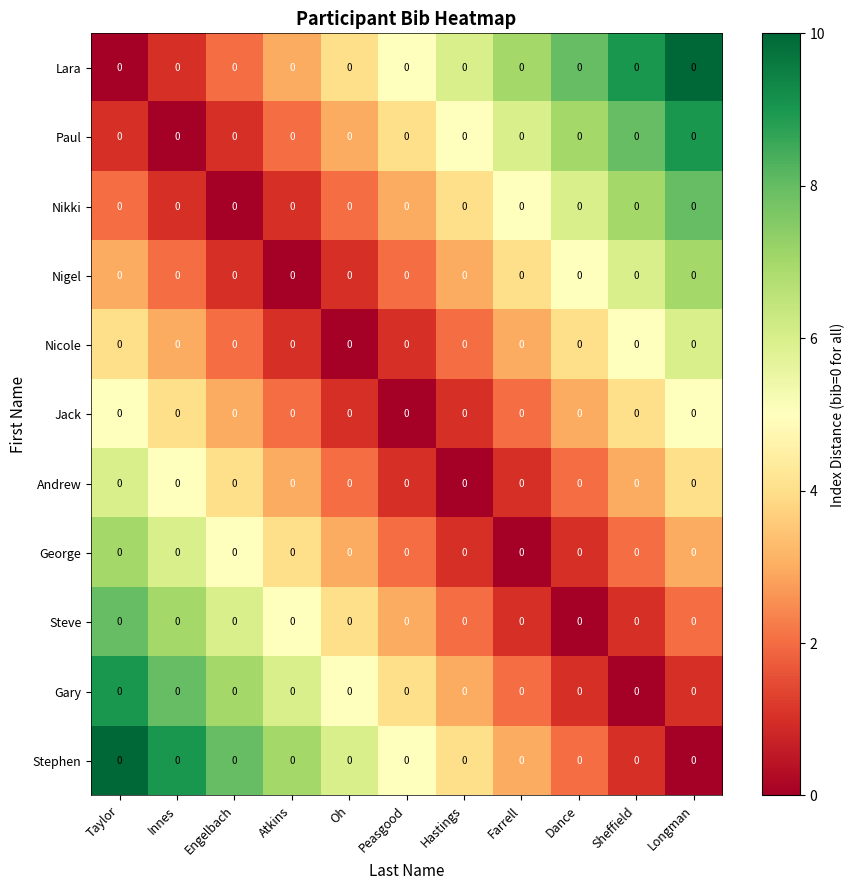

What is the sum of all Steve values?

39